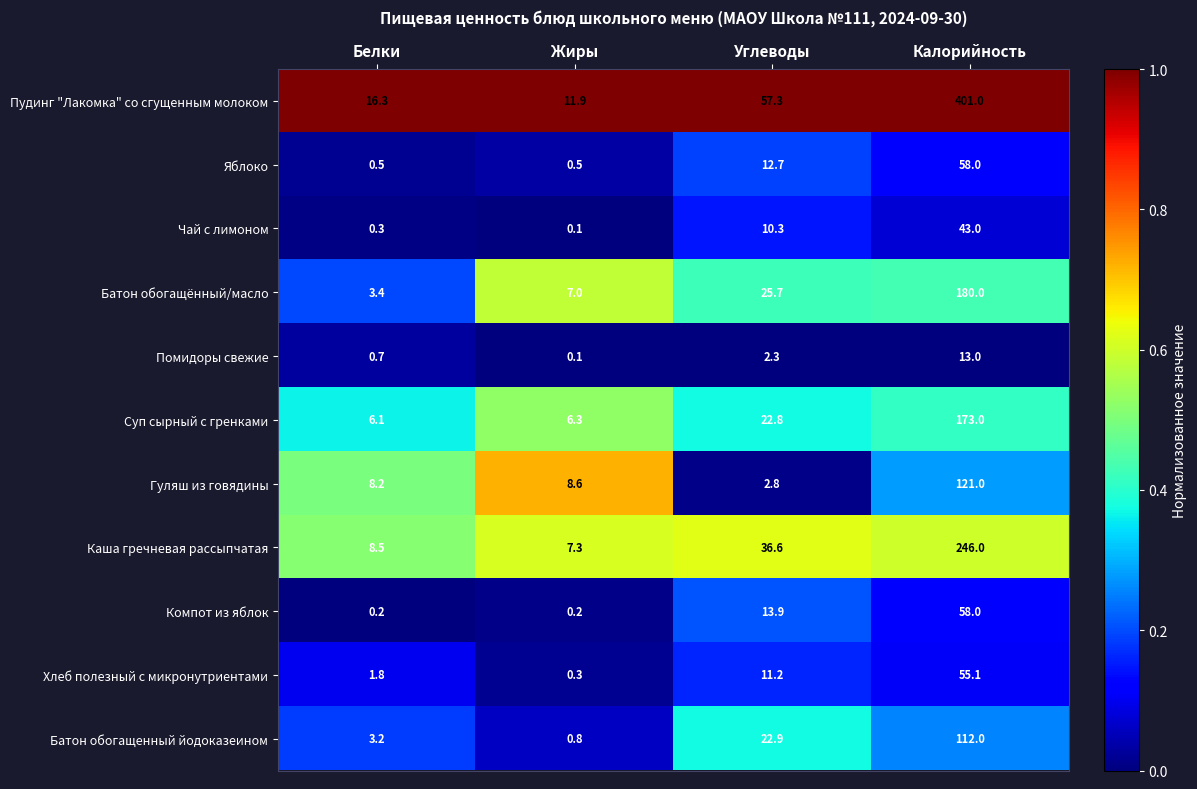

What is the difference between the maximum and minimum values in the Помидоры свежие series?

12.9